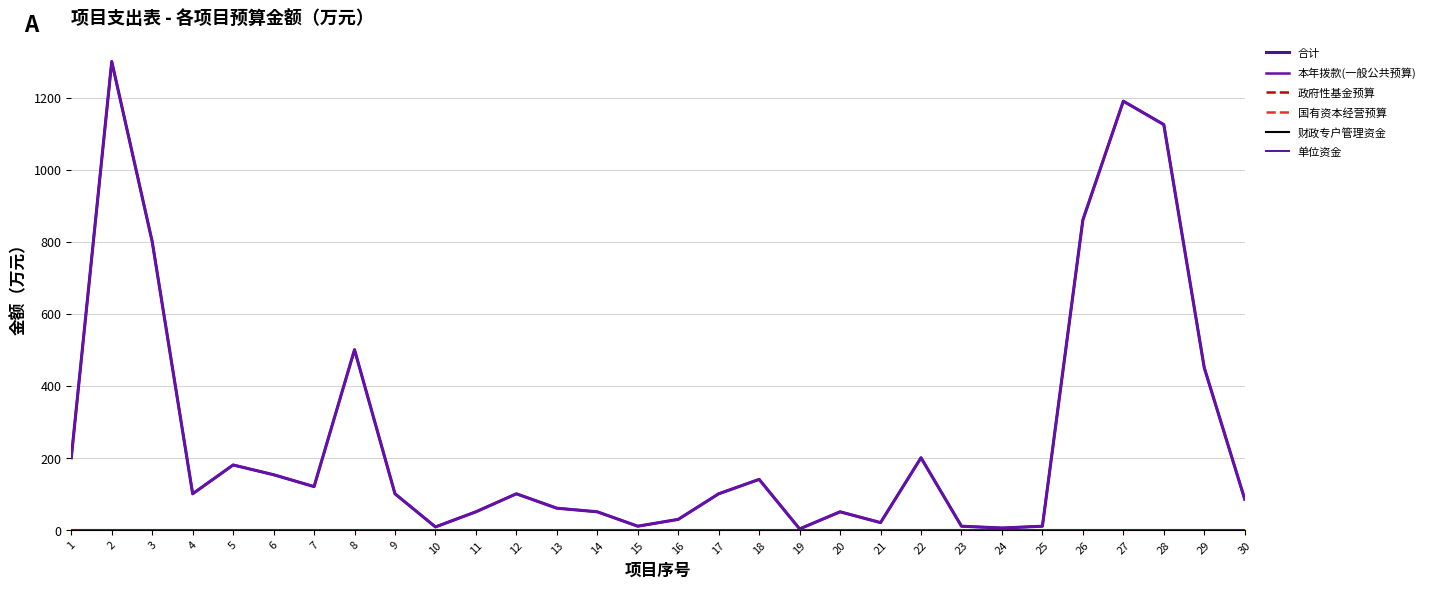

Is this an area chart (filled region under the line)?

No